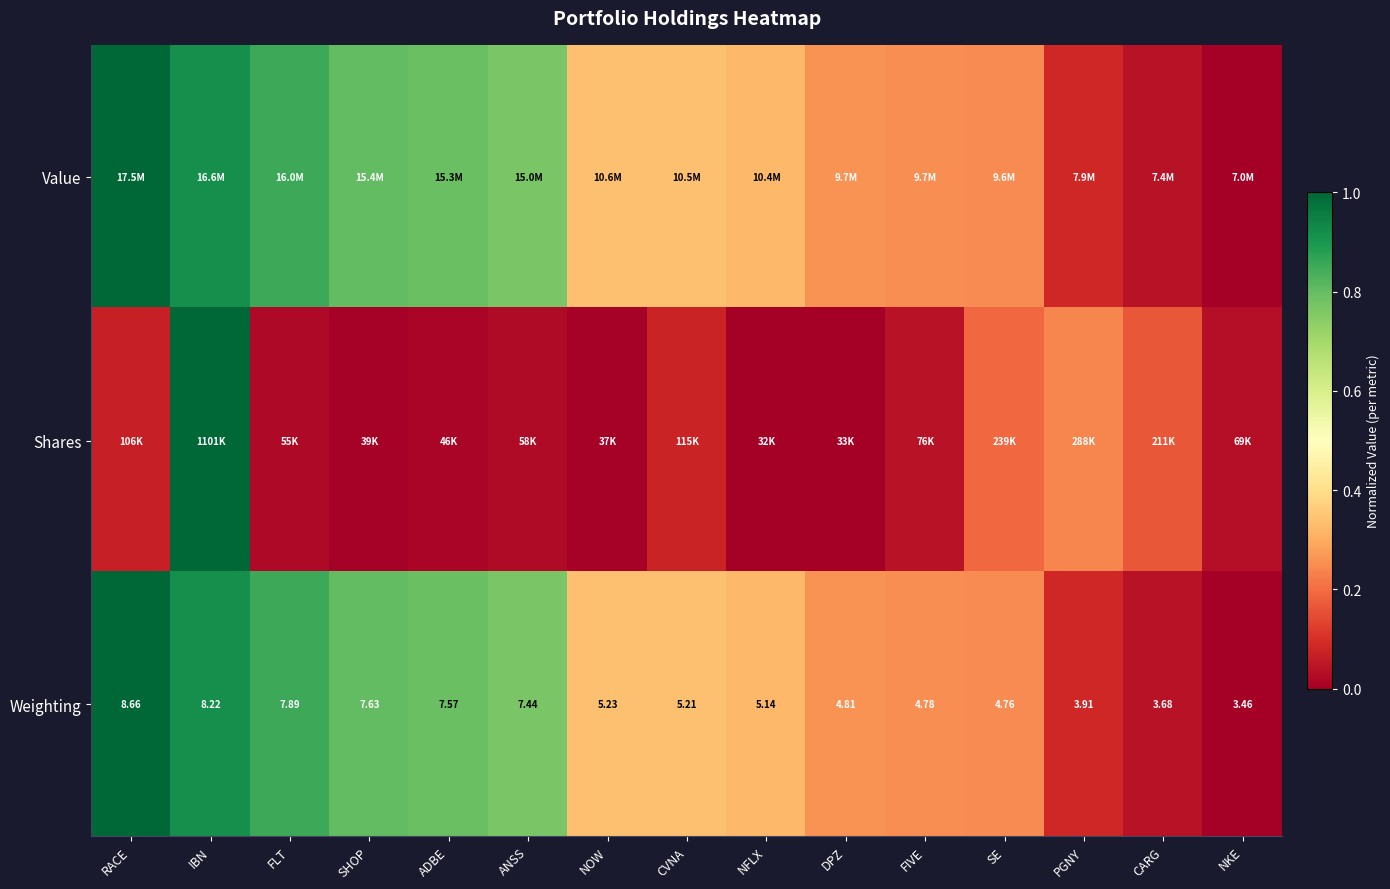

The Shares series shows 0.0 at DPZ. True or false?

False